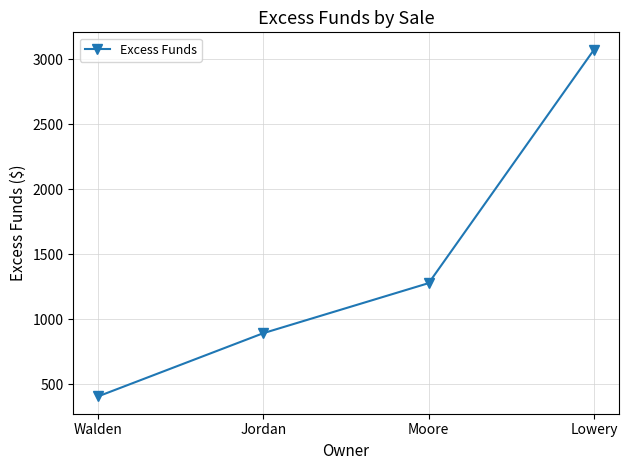

What is the maximum value shown in the chart?

3072.2